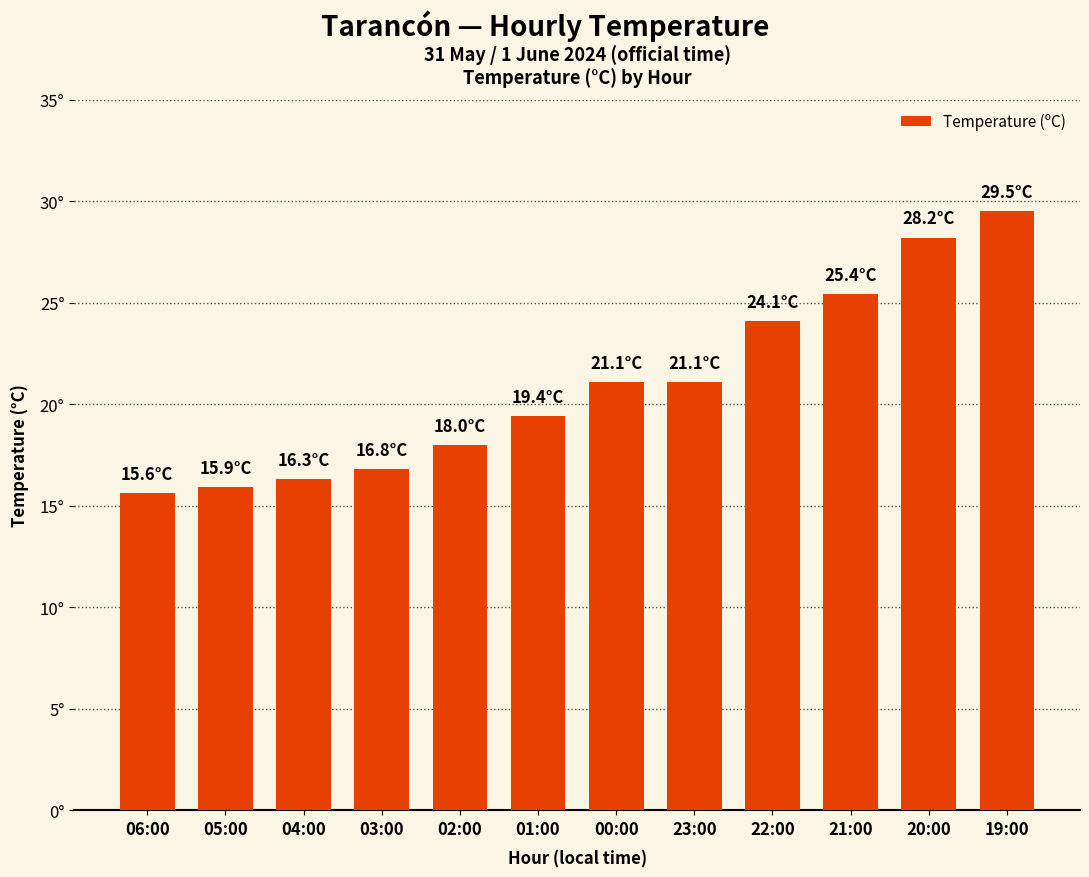

Between 19:00 and 03:00, which is larger?

19:00